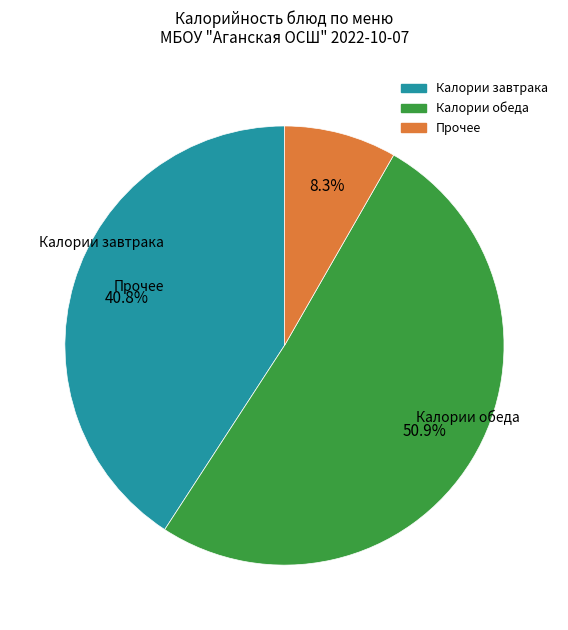

Is there a majority slice in this chart?

Yes